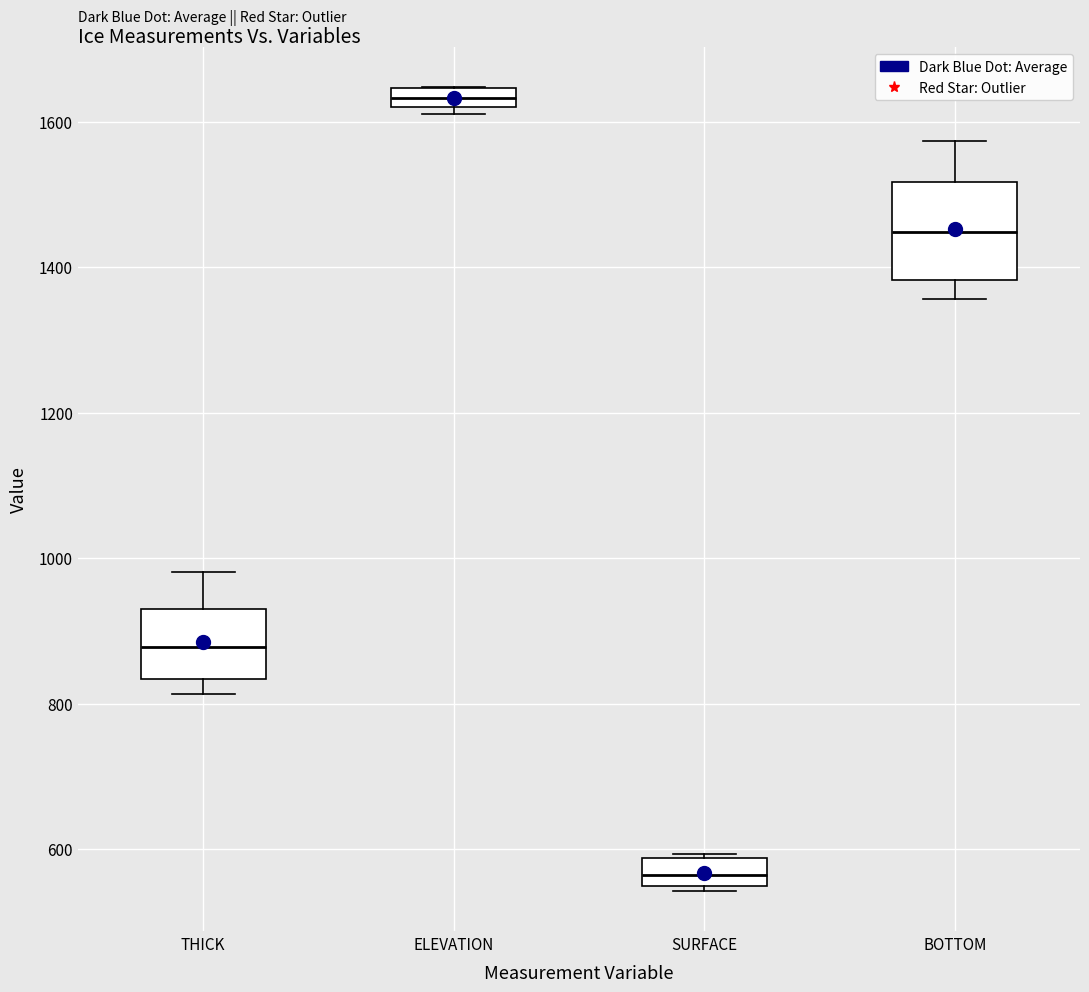

Comparing the boxes themselves (not the whiskers), which one is the tallest?

BOTTOM